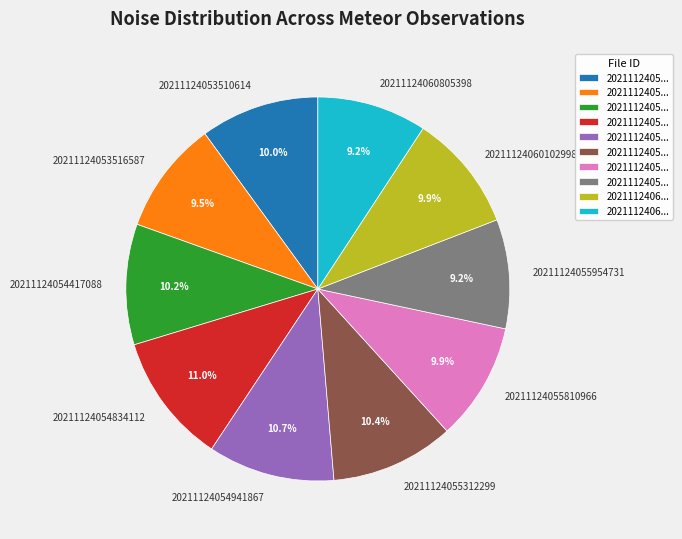

What percentage is the 20211124054417088 slice, to the nearest percent?

10%